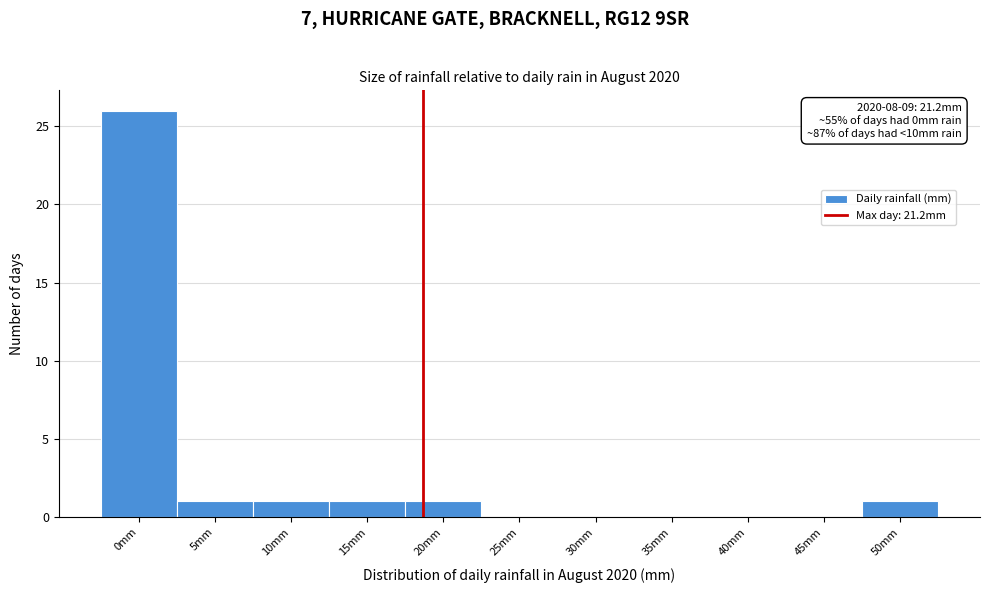

Reading left to right, what are all the values shown in this chart?

0mm=26	5mm=1	10mm=1	15mm=1	20mm=1	25mm=0	30mm=0	35mm=0	40mm=0	45mm=0	50mm=1